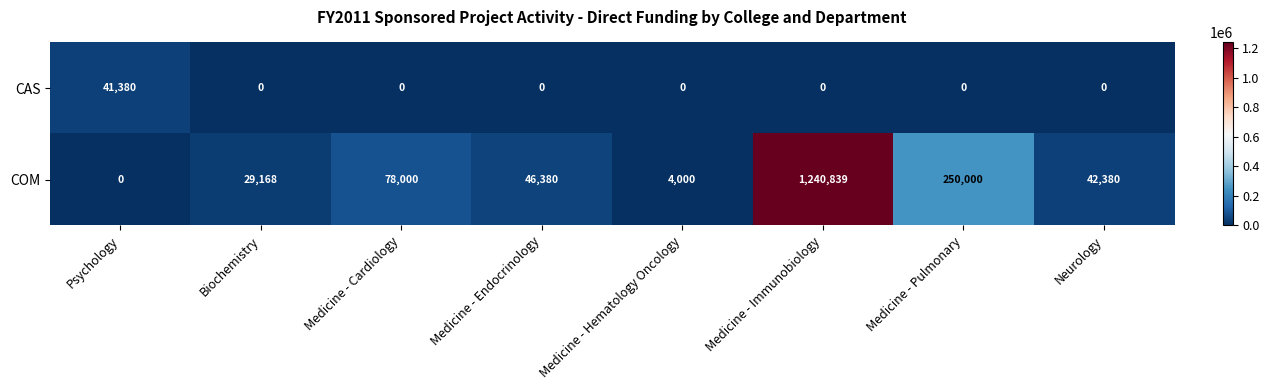

What is the highest value of the CAS series?

41380